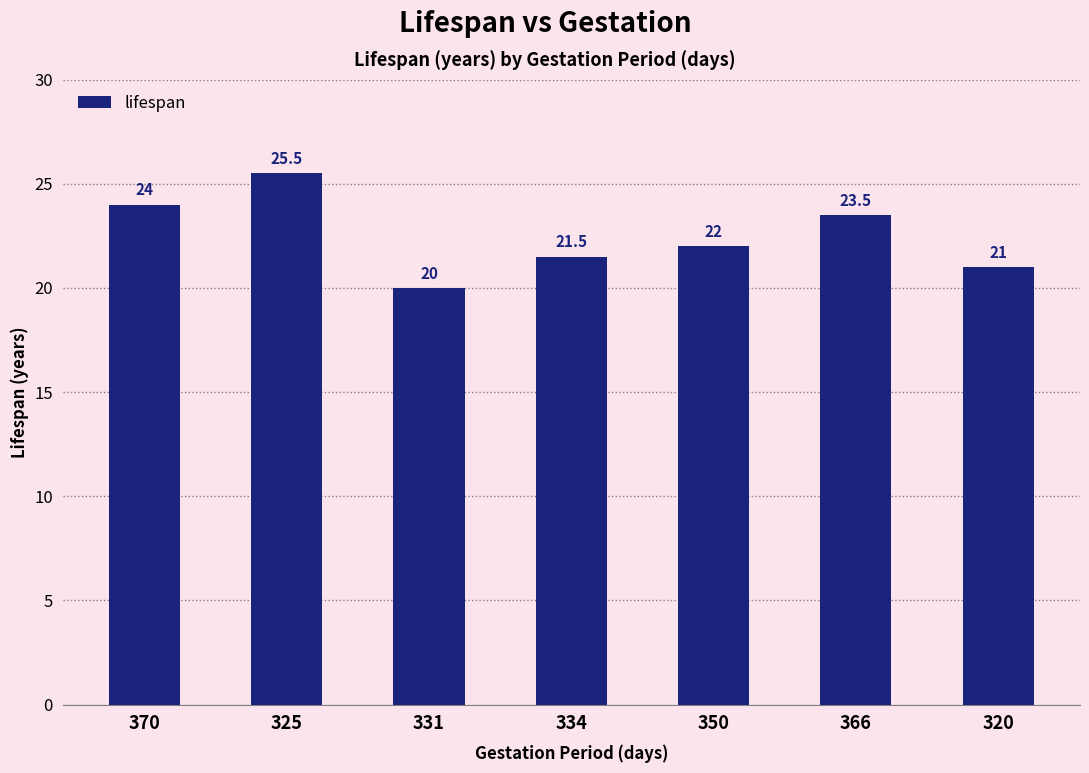

What is the change in value from 370 to 334?

-2.5